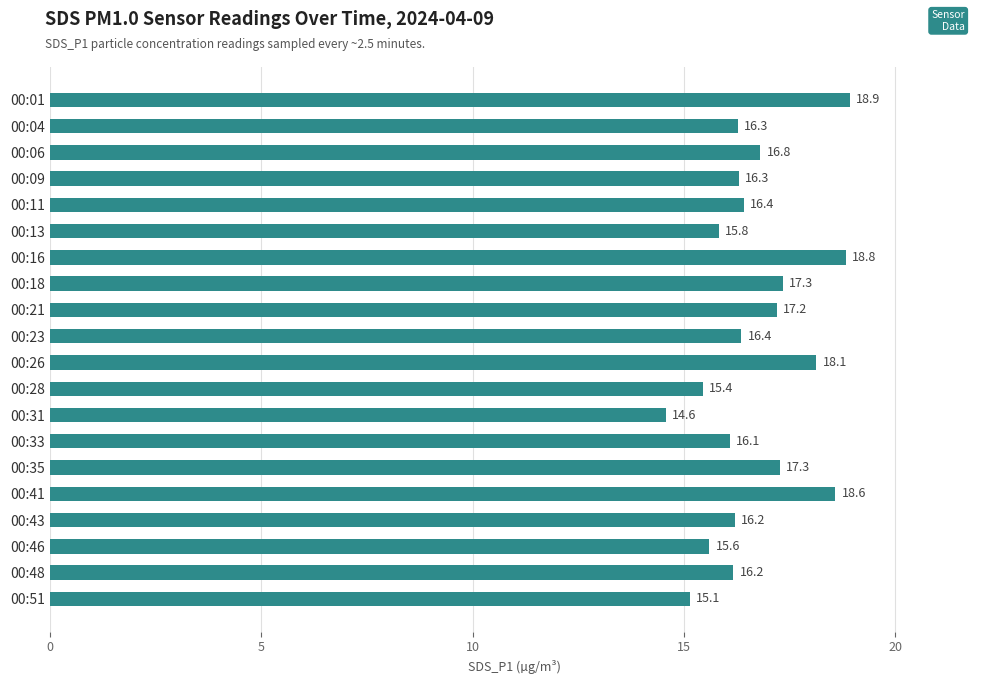

What is the smallest value displayed?

14.6